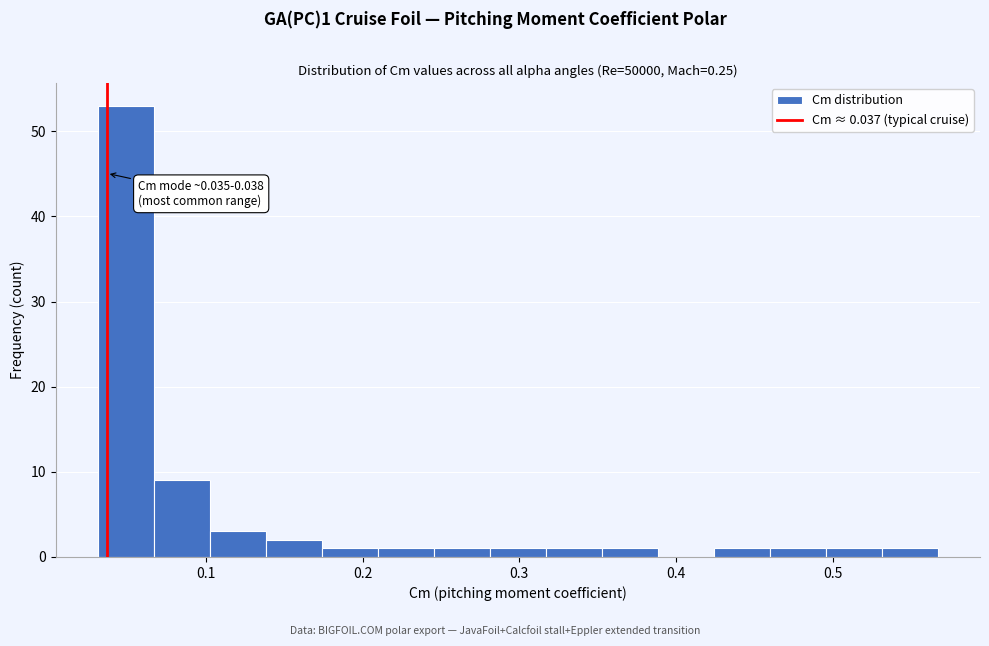

Read against the x-axis, roughly where is the centre of the tallest bar?

0.05